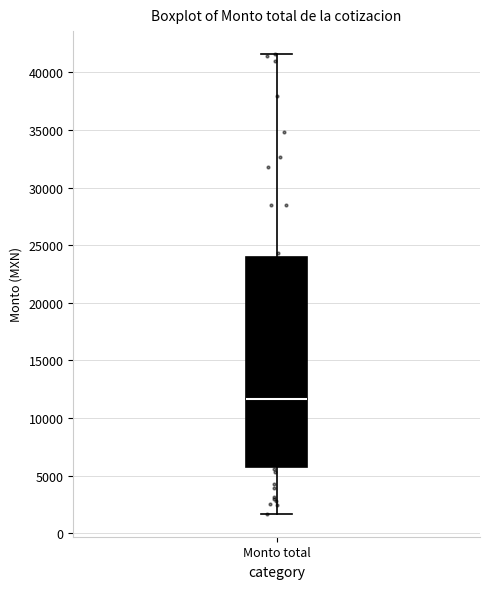

Read this box plot against the y-axis: the position of the median line, the range covered by the box, and the ends of both whiskers. The values are not printed on the chart, so give them approximately, as read against the axis.

median 11500, box 5500 to 24000, whiskers 1500 to 41500